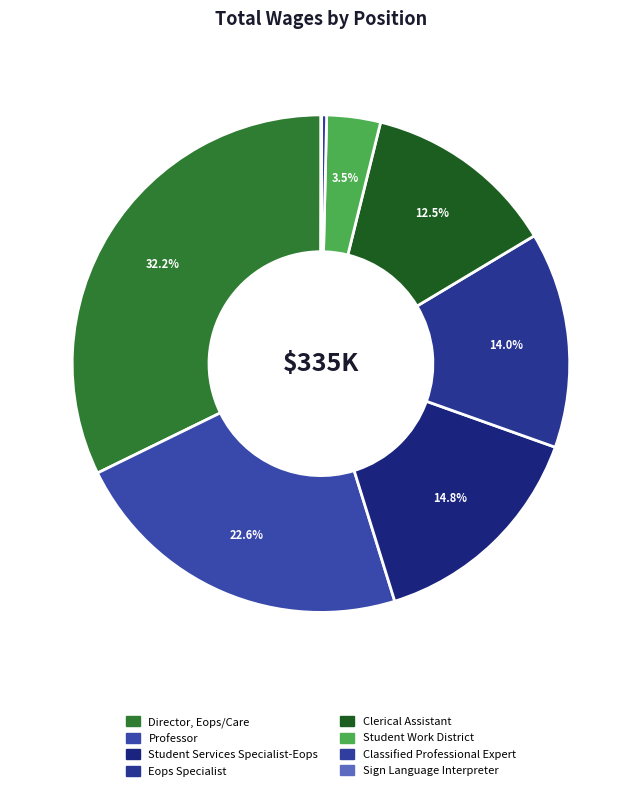

Count the number of slices in the pie.

8